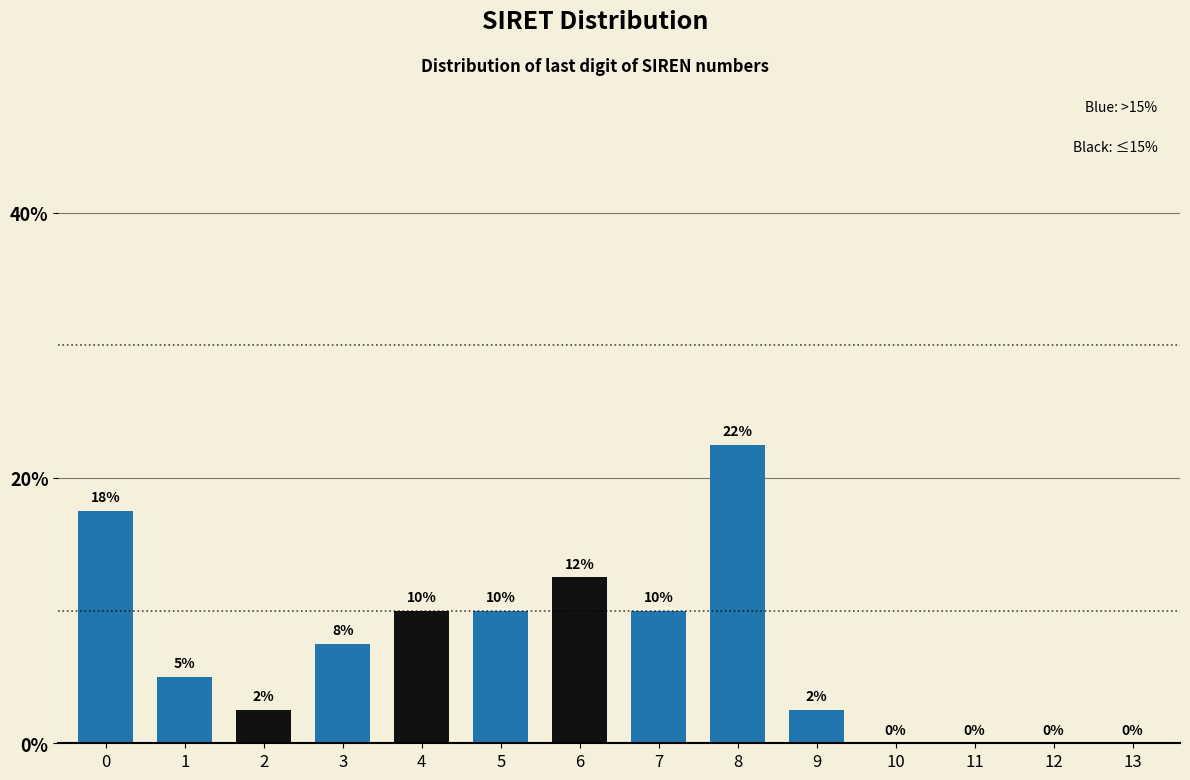

Which category has the highest value across all series?

8